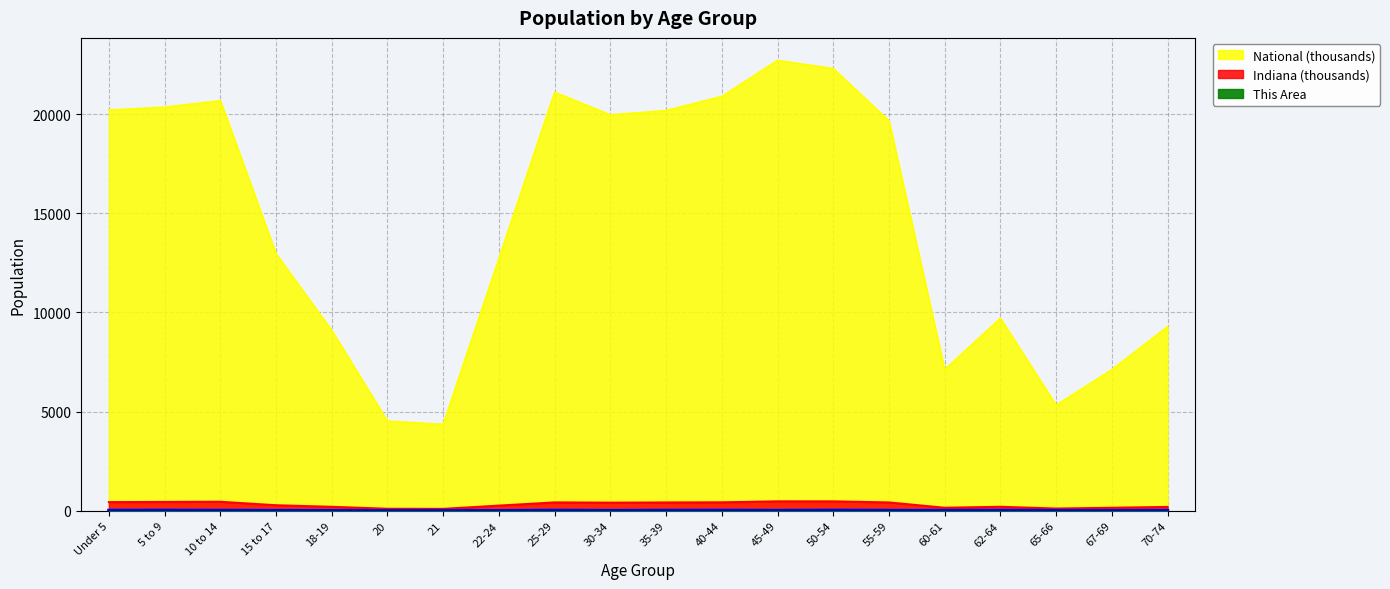

Which series has the largest range (max minus min)?

National